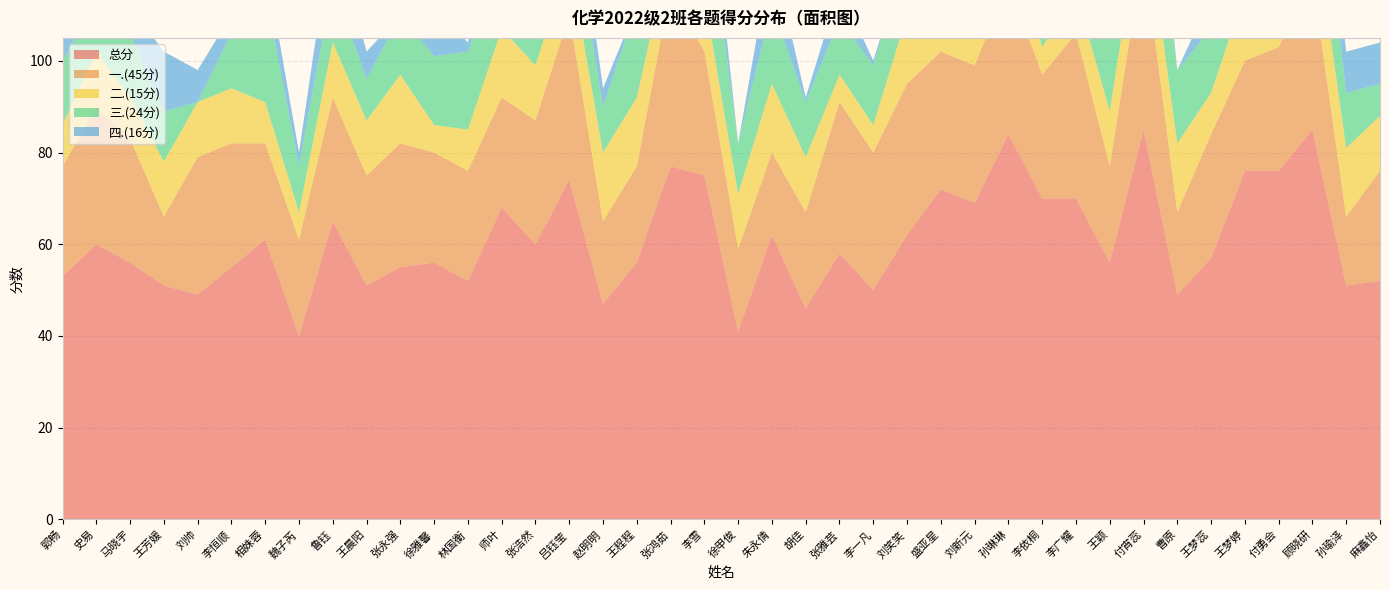

Reading right to left, what are all the values shown in this chart?

总分: 麻鑫怡=52	孙瑜泽=51	顾晓研=85	付勇会=76	王梦婷=76	王梦蕊=57	曹原=49	付宵蕊=85	王颖=56	李广耀=70	李依桐=70	孙琳琳=84	刘新元=69	盛亚星=72	刘笑笑=62	李一凡=50	张雅芸=58	胡佳=46	朱永倩=62	徐甲俊=41	李雪=75	张鸿茹=77	王程程=56	赵明明=47	吕钰莹=74	张浩然=60	师叶=68	林国衡=52	徐雅馨=56	张永强=55	王晨阳=51	鲁钰=65	魏子芮=40	相姝蓉=61	李恒顺=55	刘帅=49	王芳媛=51	马晓宇=56	史易=60	郭畅=53
一.(45分): 麻鑫怡=24	孙瑜泽=15	顾晓研=33	付勇会=27	王梦婷=24	王梦蕊=27	曹原=18	付宵蕊=39	王颖=21	李广耀=36	李依桐=27	孙琳琳=33	刘新元=30	盛亚星=30	刘笑笑=33	李一凡=30	张雅芸=33	胡佳=21	朱永倩=18	徐甲俊=18	李雪=27	张鸿茹=39	王程程=21	赵明明=18	吕钰莹=36	张浩然=27	师叶=24	林国衡=24	徐雅馨=24	张永强=27	王晨阳=24	鲁钰=27	魏子芮=21	相姝蓉=21	李恒顺=27	刘帅=30	王芳媛=15	马晓宇=27	史易=30	郭畅=24
二.(15分): 麻鑫怡=12	孙瑜泽=15	顾晓研=15	付勇会=15	王梦婷=15	王梦蕊=9	曹原=15	付宵蕊=12	王颖=12	李广耀=9	李依桐=6	孙琳琳=12	刘新元=12	盛亚星=12	刘笑笑=15	李一凡=6	张雅芸=6	胡佳=12	朱永倩=15	徐甲俊=12	李雪=12	张鸿茹=9	王程程=15	赵明明=15	吕钰莹=12	张浩然=12	师叶=15	林国衡=9	徐雅馨=6	张永强=15	王晨阳=12	鲁钰=12	魏子芮=6	相姝蓉=9	李恒顺=12	刘帅=12	王芳媛=12	马晓宇=9	史易=12	郭畅=9
三.(24分): 麻鑫怡=7	孙瑜泽=12	顾晓研=23	付勇会=20	王梦婷=22	王梦蕊=14	曹原=16	付宵蕊=19	王颖=16	李广耀=10	李依桐=24	孙琳琳=24	刘新元=14	盛亚星=17	刘笑笑=13	李一凡=13	张雅芸=12	胡佳=12	朱永倩=17	徐甲俊=11	李雪=24	张鸿茹=21	王程程=20	赵明明=10	吕钰莹=13	张浩然=11	师叶=17	林国衡=17	徐雅馨=15	张永强=13	王晨阳=9	鲁钰=13	魏子芮=10	相姝蓉=24	李恒顺=12	刘帅=0	王芳媛=11	马晓宇=14	史易=11	郭畅=14
四.(16分): 麻鑫怡=9	孙瑜泽=9	顾晓研=14	付勇会=14	王梦婷=15	王梦蕊=7	曹原=0	付宵蕊=15	王颖=7	李广耀=15	李依桐=13	孙琳琳=15	刘新元=13	盛亚星=13	刘笑笑=1	李一凡=1	张雅芸=7	胡佳=1	朱永倩=12	徐甲俊=0	李雪=12	张鸿茹=8	王程程=0	赵明明=4	吕钰莹=13	张浩然=10	师叶=12	林国衡=2	徐雅馨=11	张永强=0	王晨阳=6	鲁钰=13	魏子芮=3	相姝蓉=7	李恒顺=4	刘帅=7	王芳媛=13	马晓宇=6	史易=7	郭畅=6